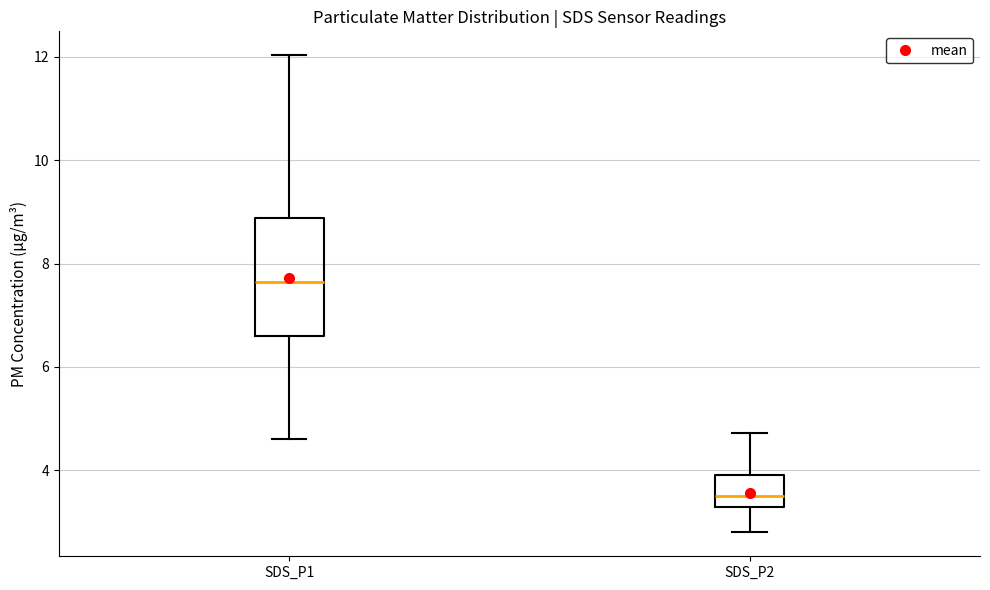

Which box has the highest median line?

SDS_P1